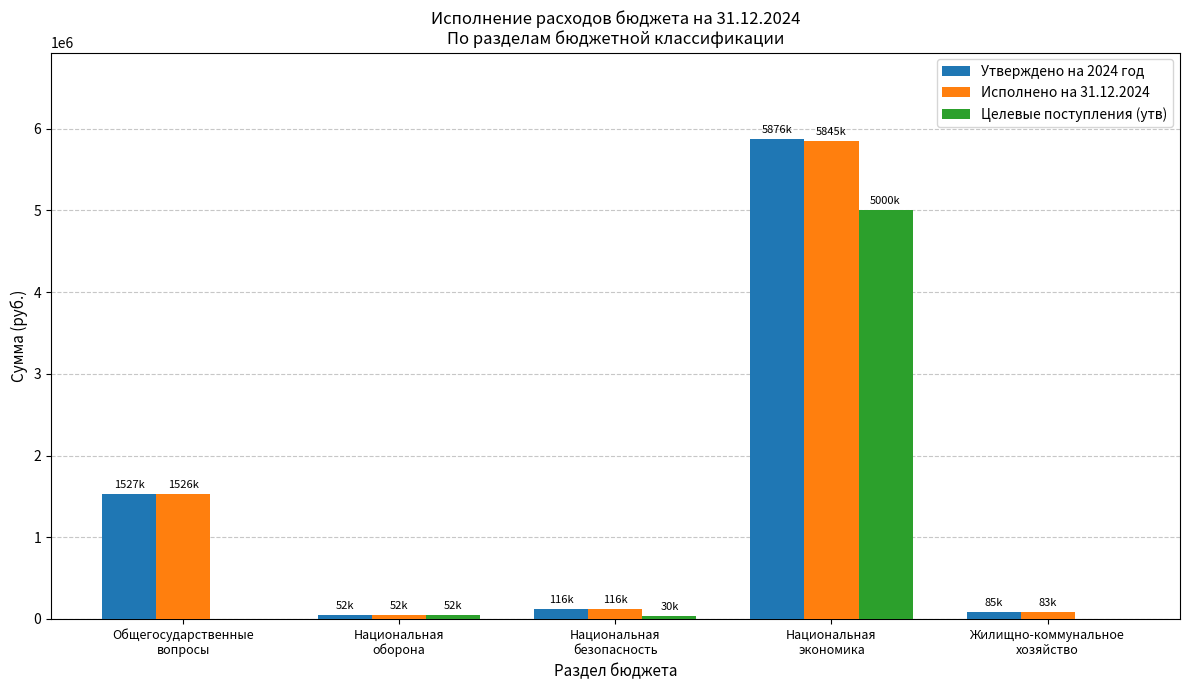

What is the greatest value displayed?

5875577.5